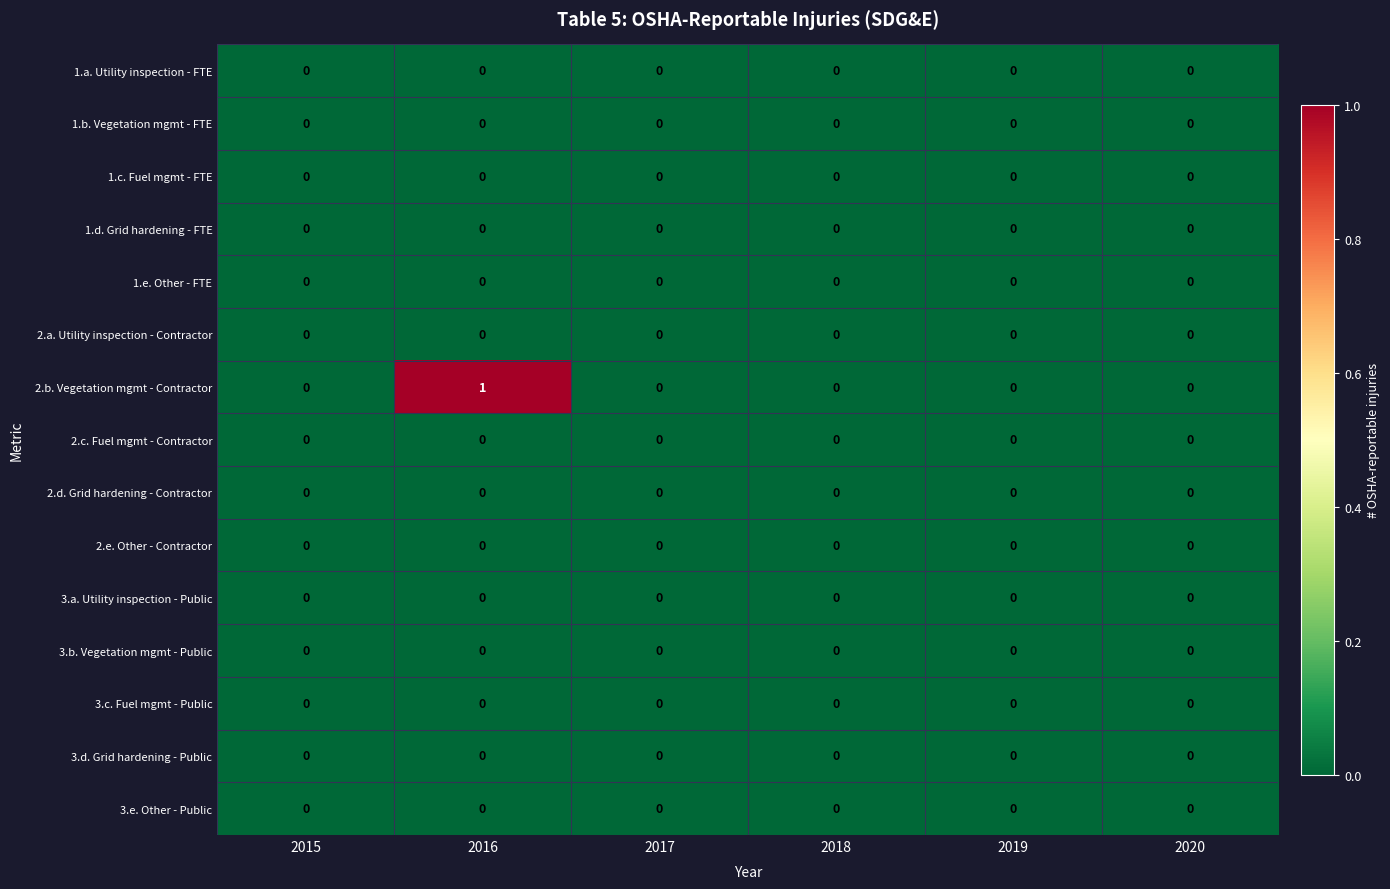

How many categories are shown in the chart?

6